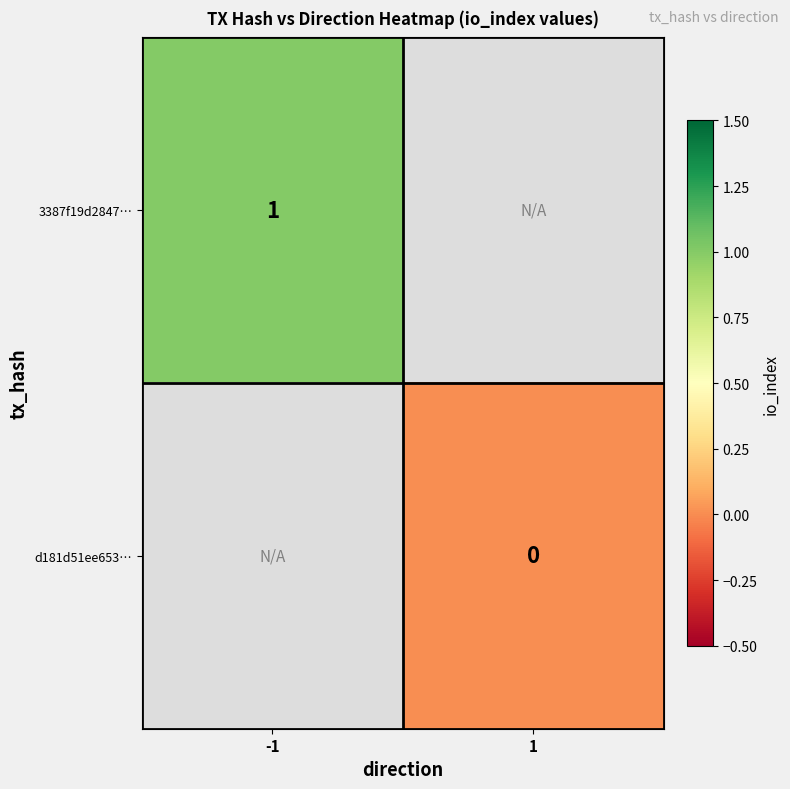

Between 1 and -1, which is larger?

-1